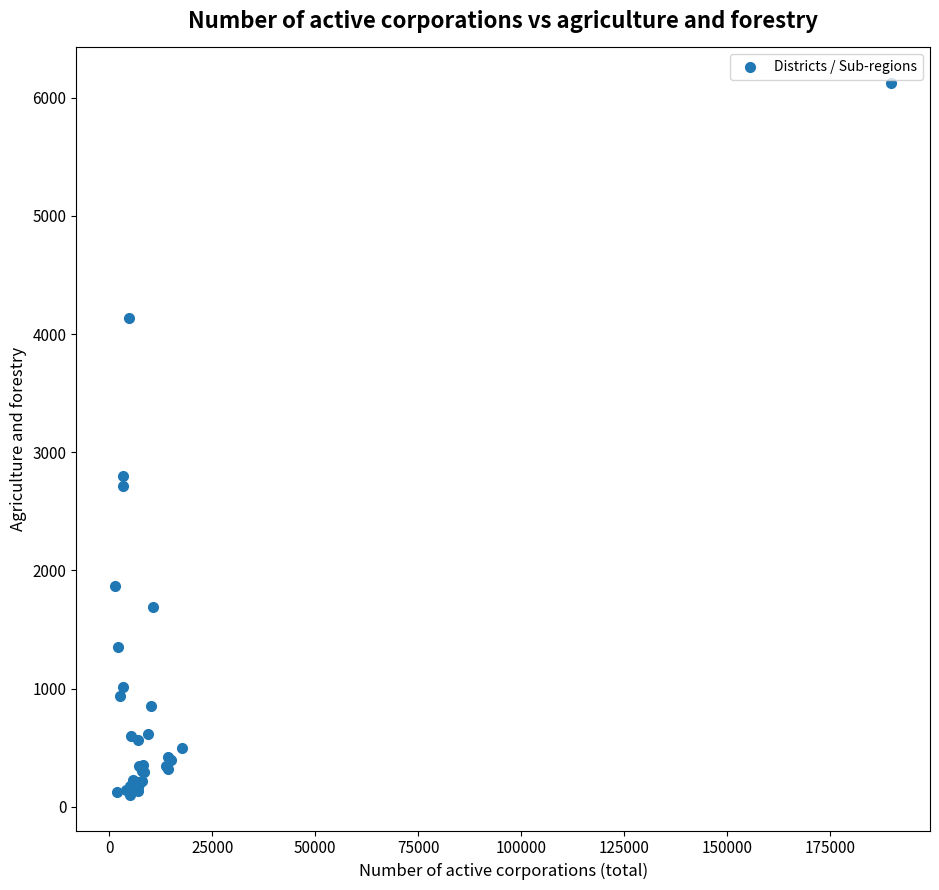

What Y value in the scatter plot is closest to 3112?

2797